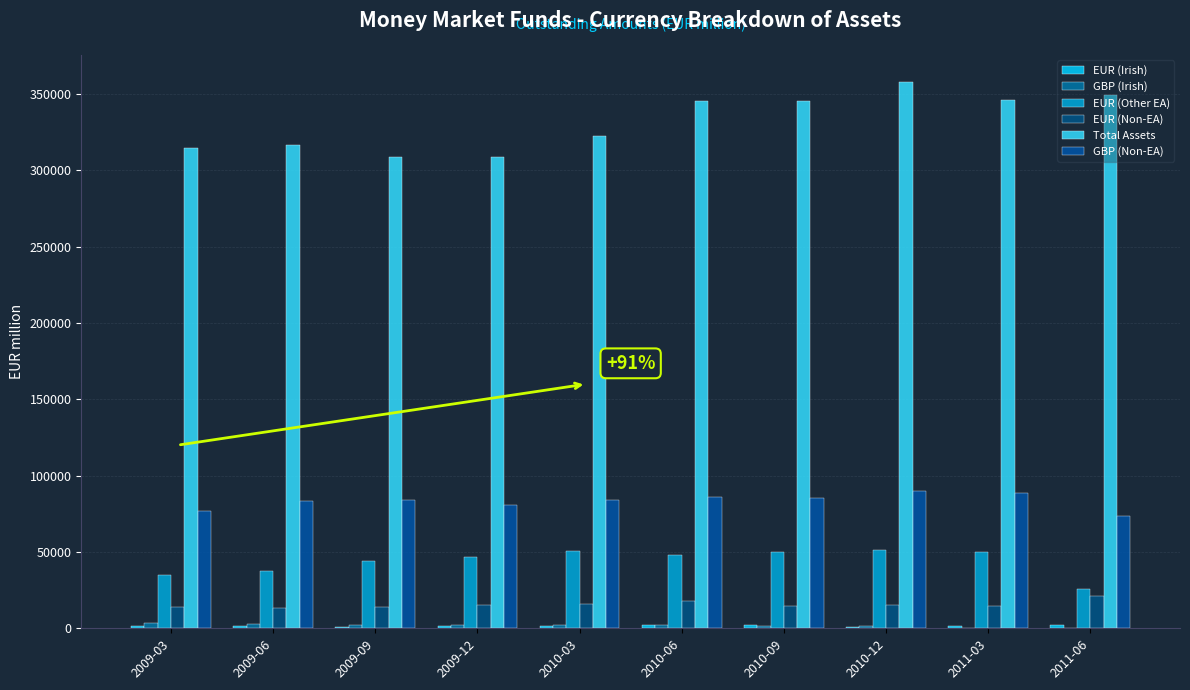

At which category does the chart reach its minimum across all series?

2011-06